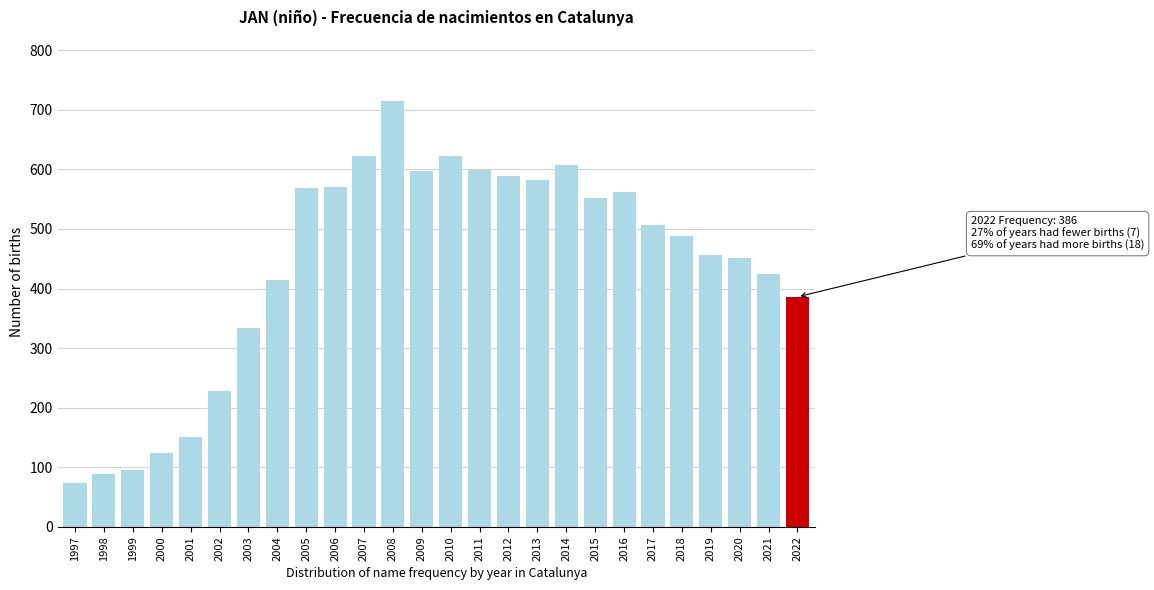

Which label corresponds to the largest value in the chart?

2008